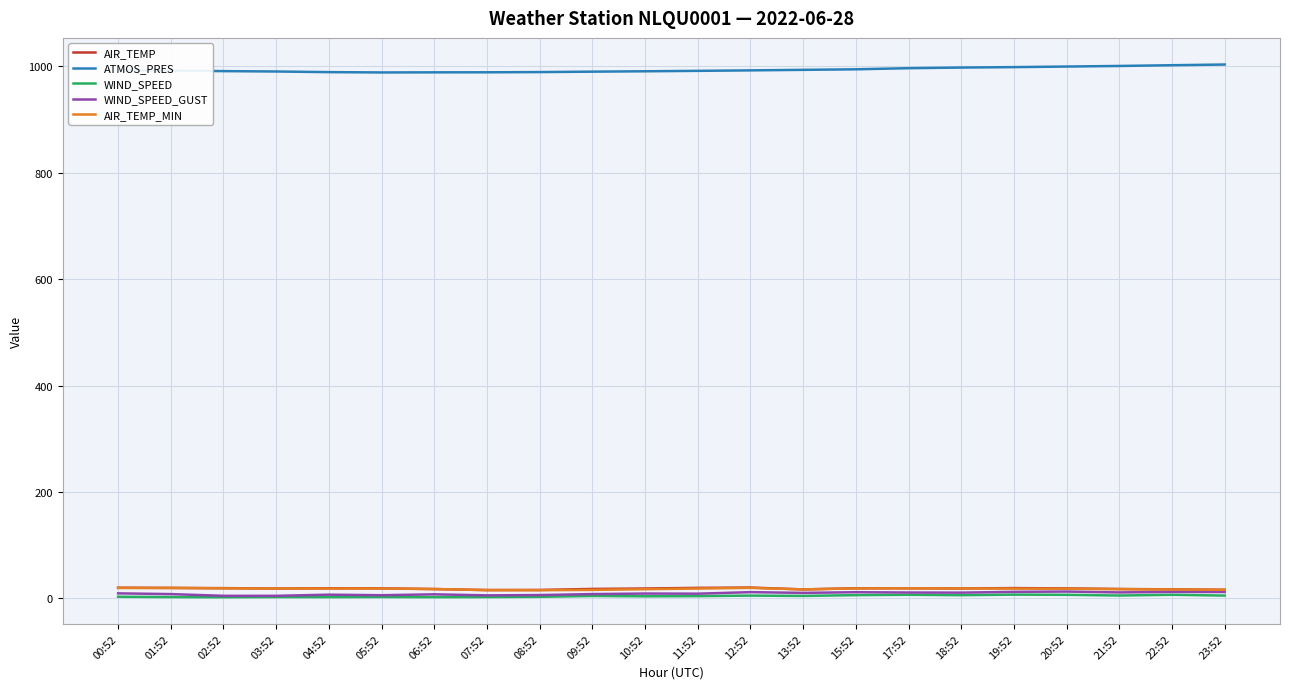

What is the approximate value of AIR_TEMP_MIN at 23:52?

16.1